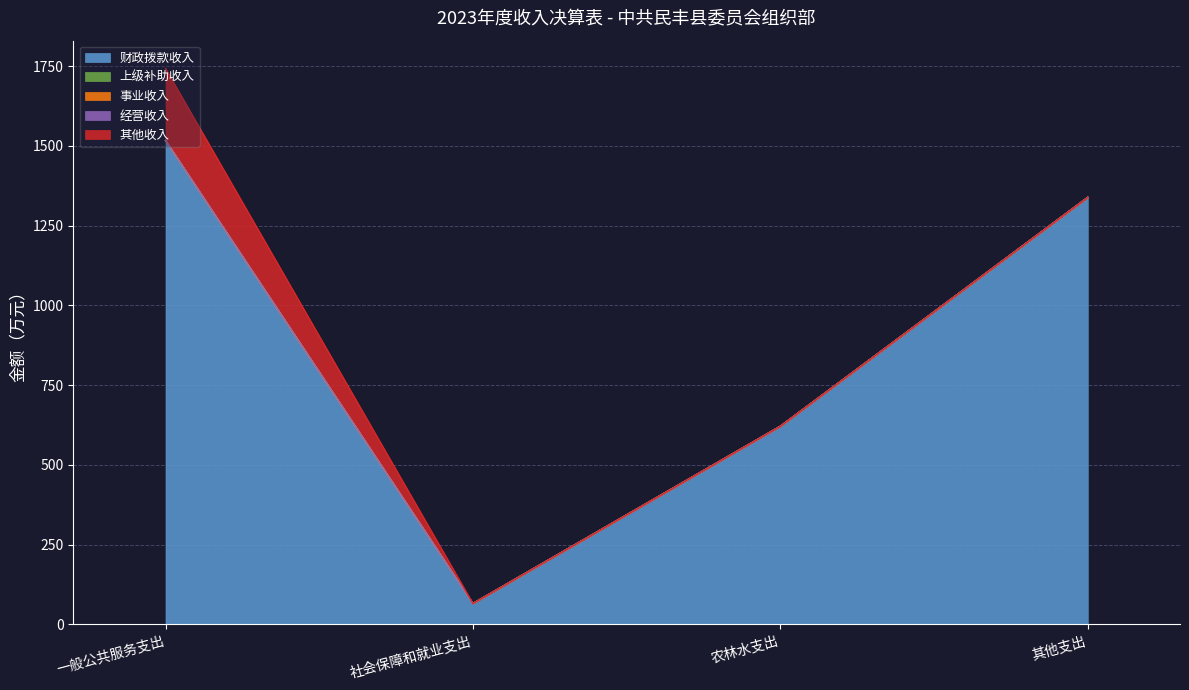

Where is 经营收入 nearest to the value 0?

一般公共服务支出